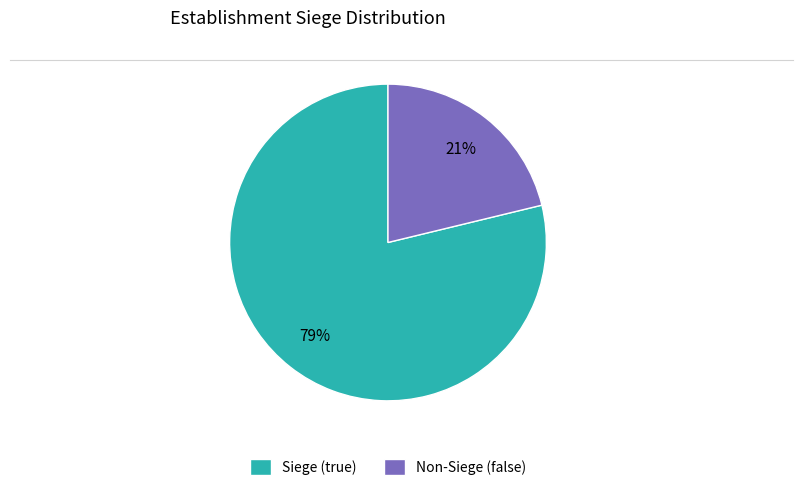

Do Non-Siege (false) and Siege (true) together represent more than half of the pie?

Yes